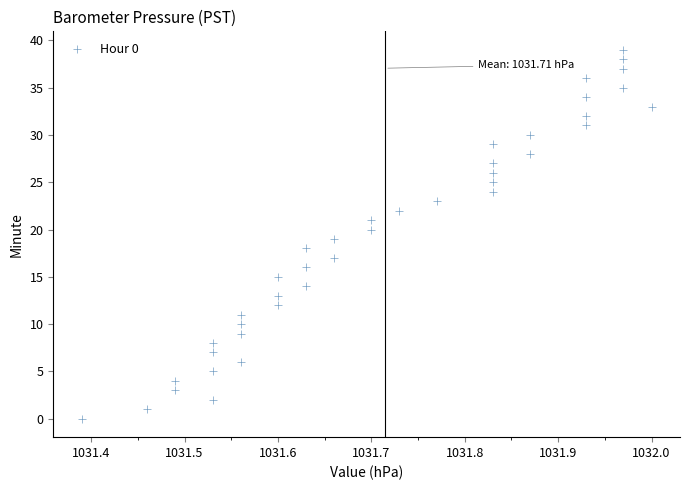

What is the range of Y values (max minus min)?

39